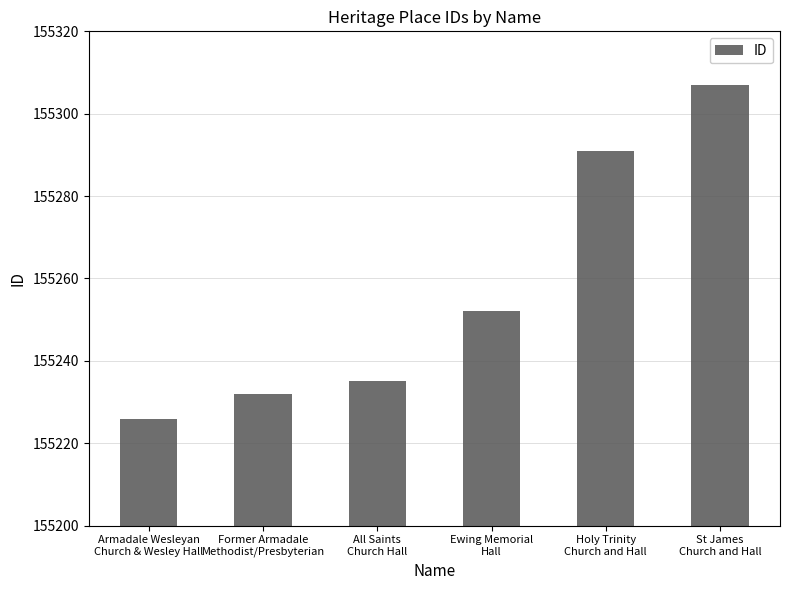

True or false: the data shows 155252 at Ewing Memorial
Hall.

True